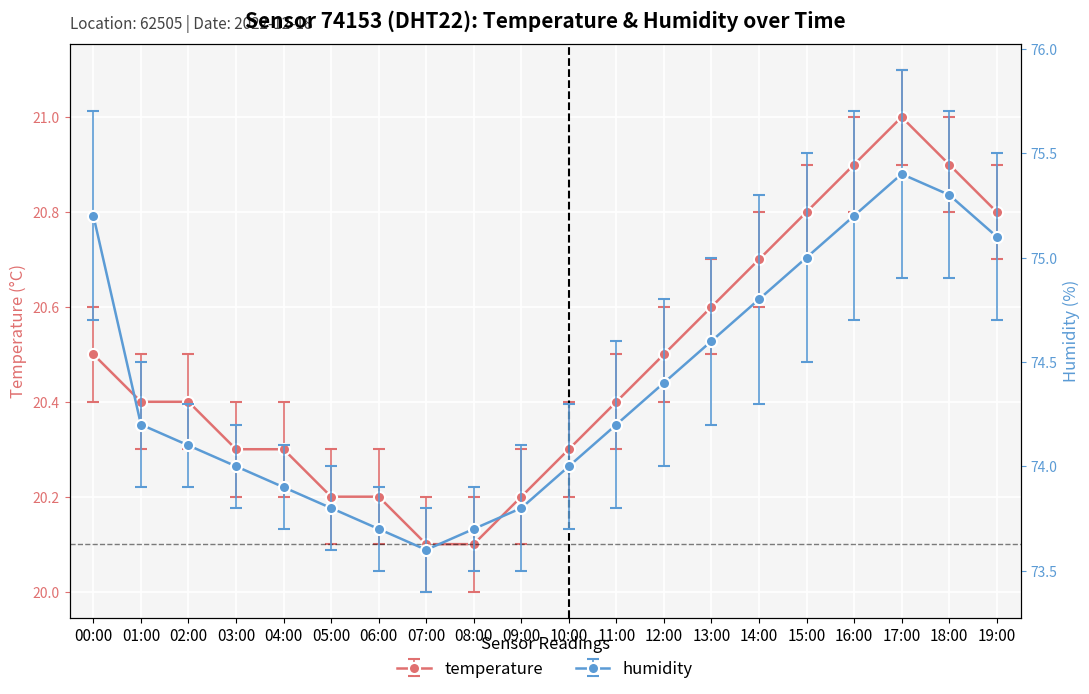

Does the chart display data point markers on the line(s)?

Yes